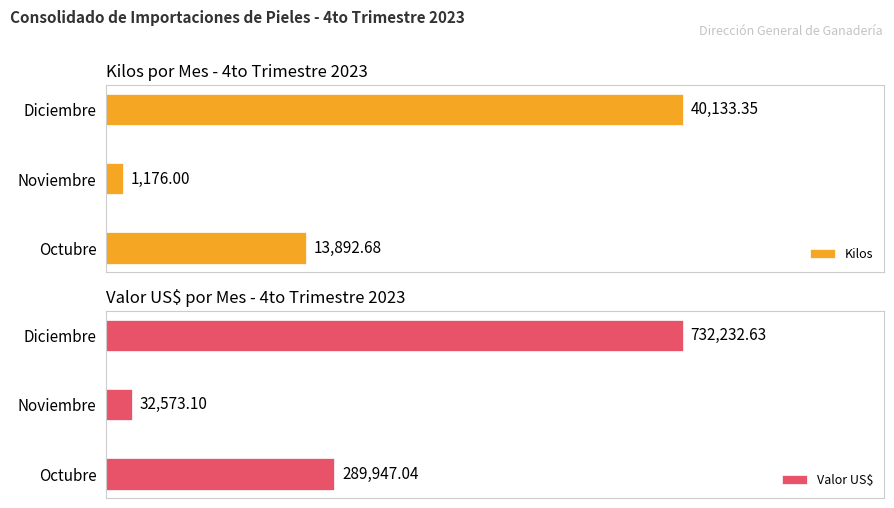

List the labels in order of Kilos value, largest first.

Diciembre, Octubre, Noviembre